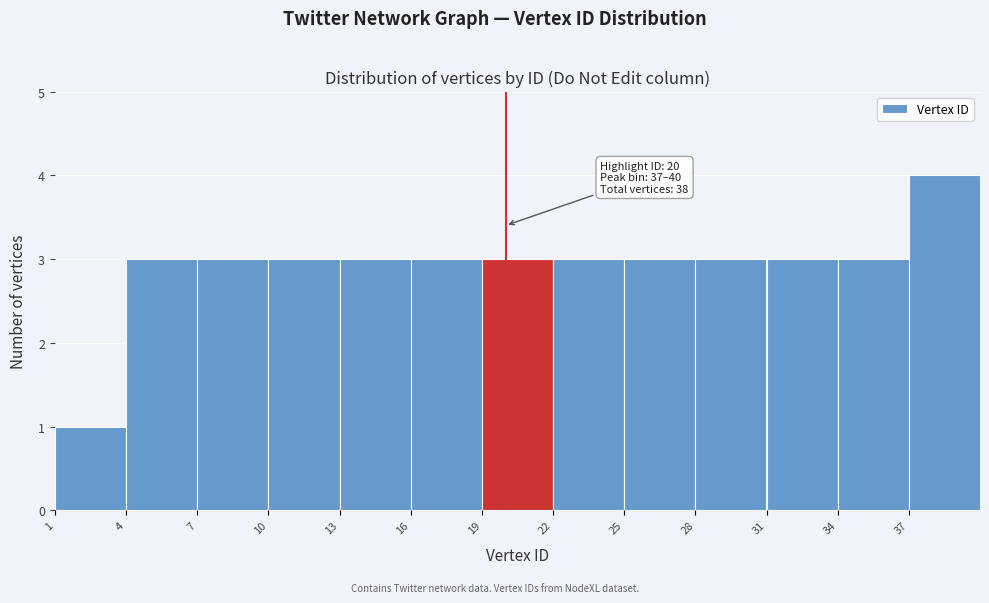

Which range on the x-axis has the tallest bar?

37 to 40